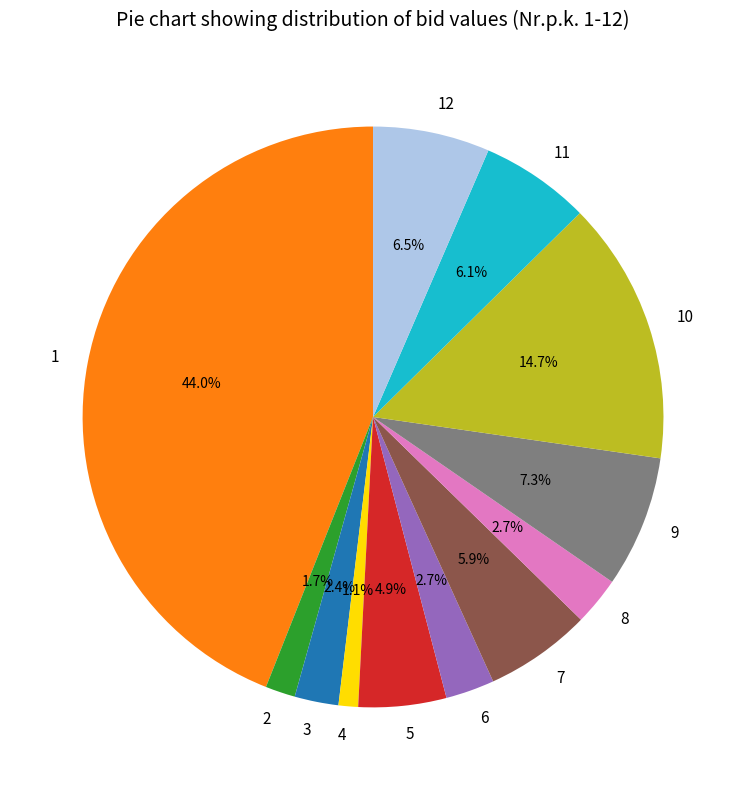

What percentage is the 8 slice, to the nearest percent?

3%